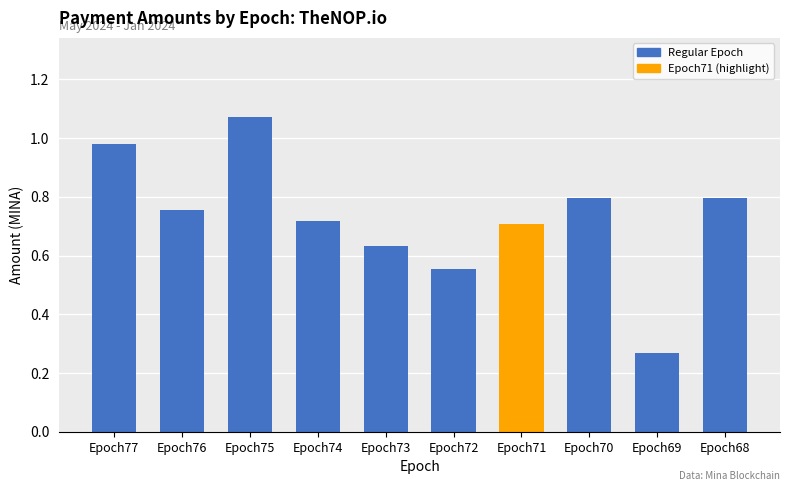

Which has a higher value, Epoch77 or Epoch72?

Epoch77